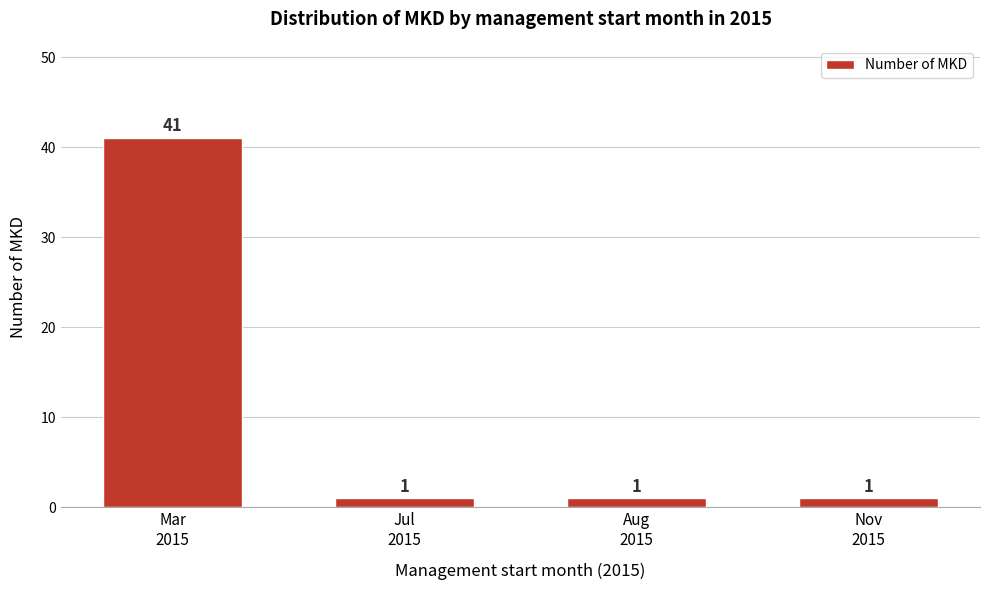

Reading left to right, list all the values displayed in this chart.

41	1	1	1